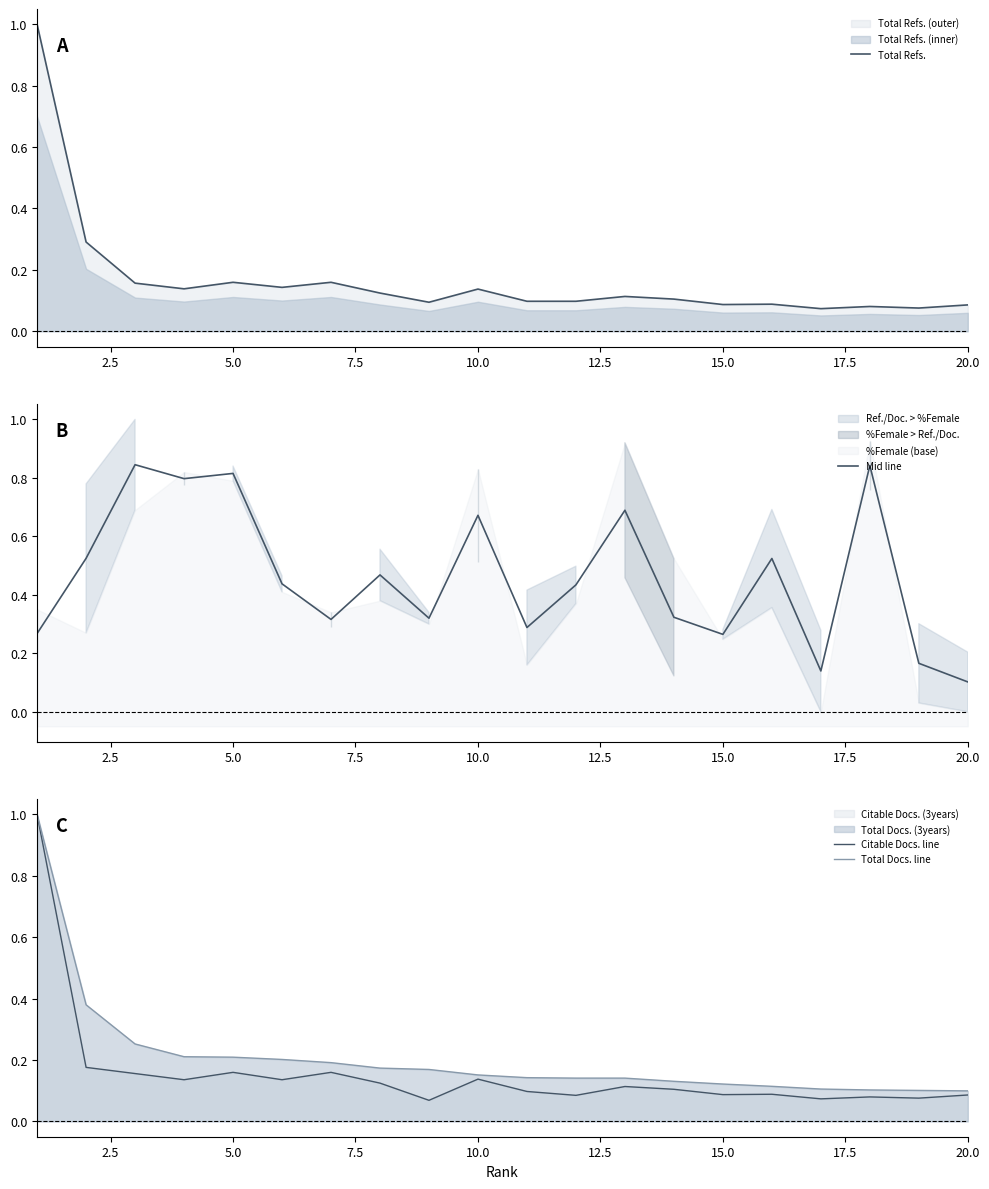

Which series has the largest total across all categories?

Mid line